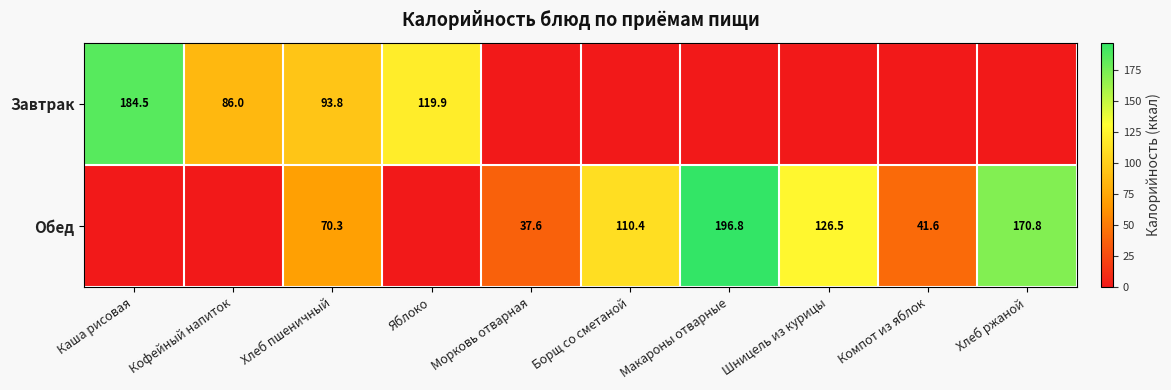

Is it true that Обед equals 170.8 at Хлеб ржаной?

True